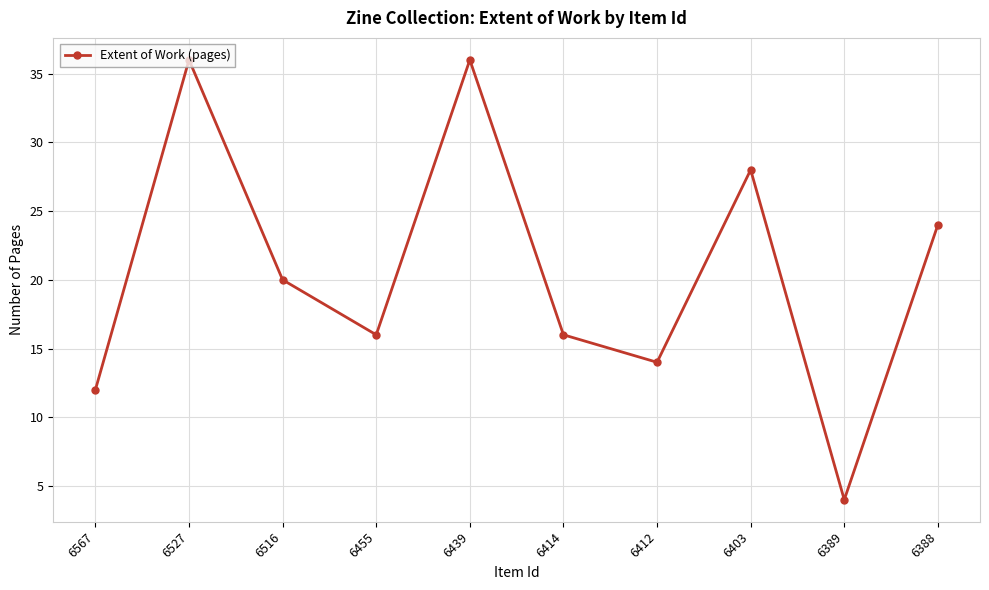

Where does the data first go above 20?

6527